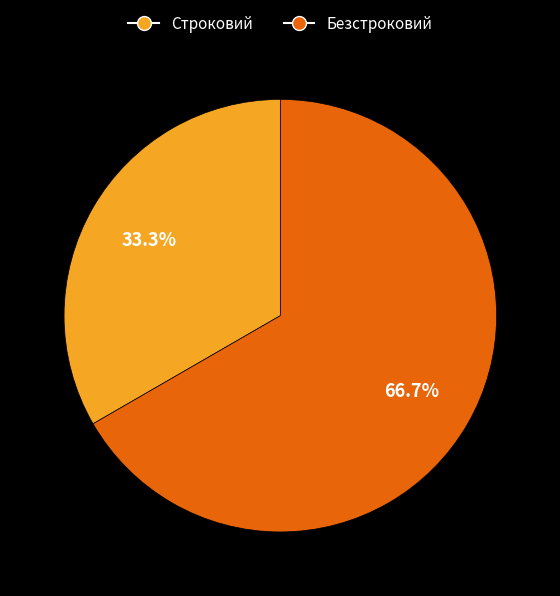

Which slice is the largest?

Безстроковий